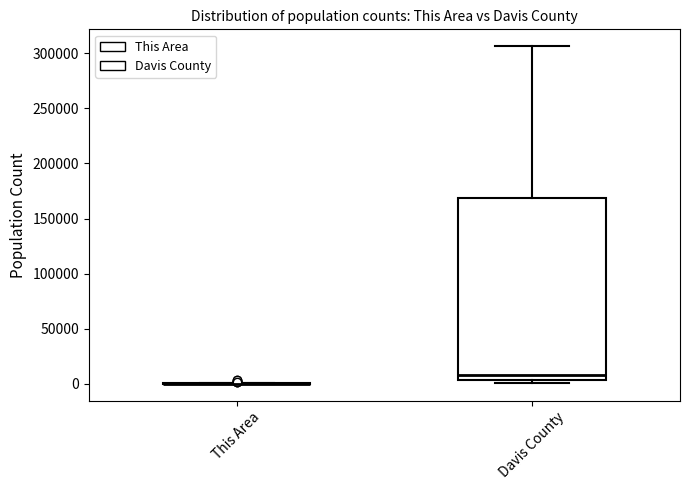

Where is the upper edge of the box for Davis County on the y-axis? The values are not printed on the chart, so give them approximately, as read against the axis.

170000